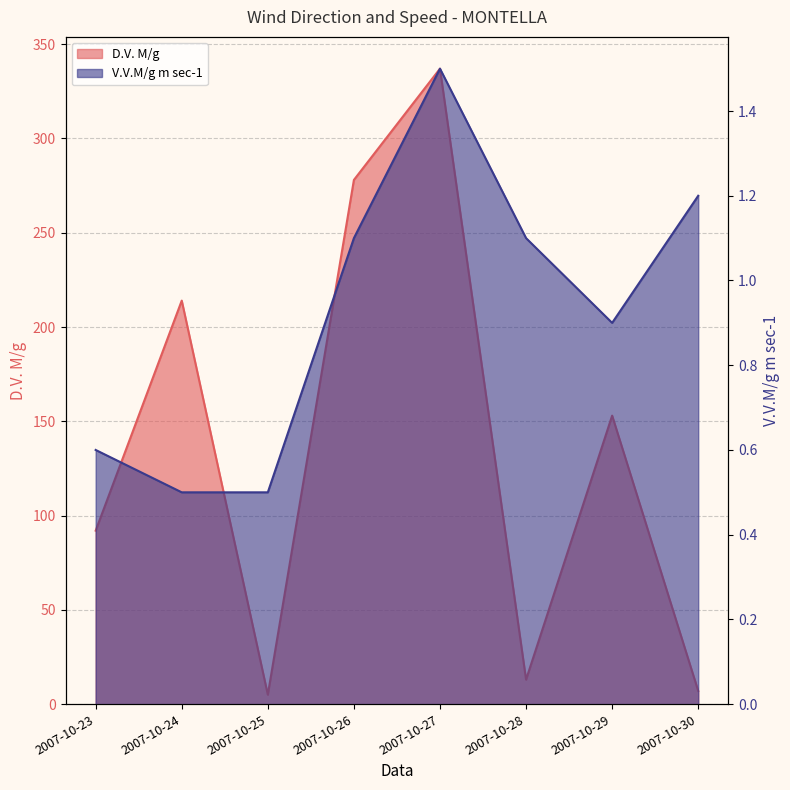

What is the approximate value of D.V. M/g at 2007-10-29?

153.0